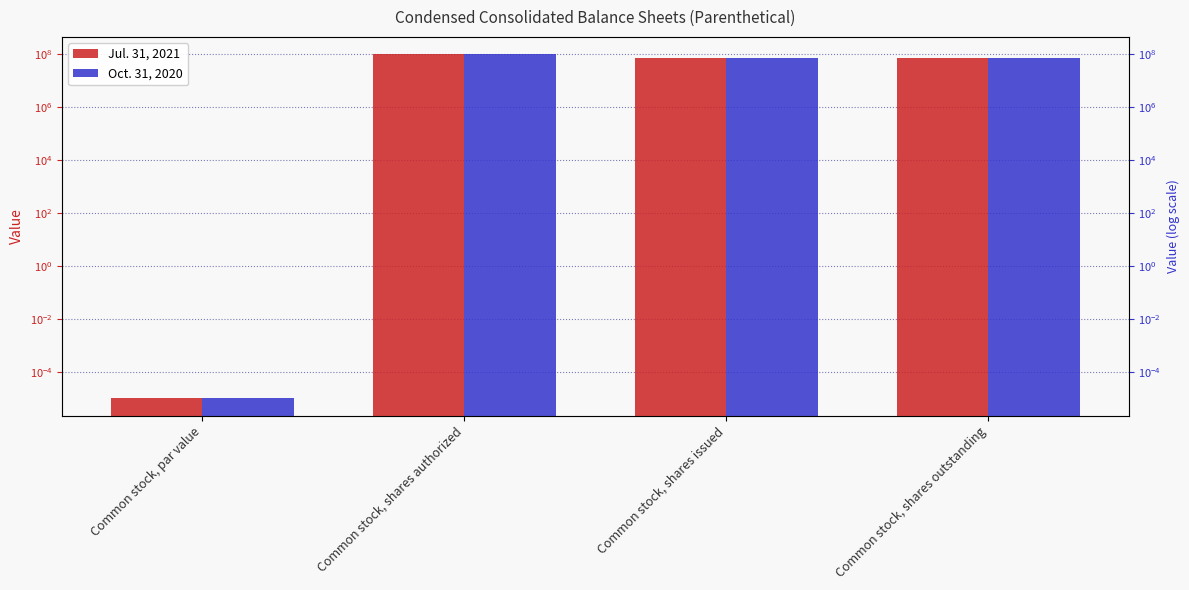

At which label does Jul. 31, 2021 first exceed 70224850?

Common stock, shares authorized